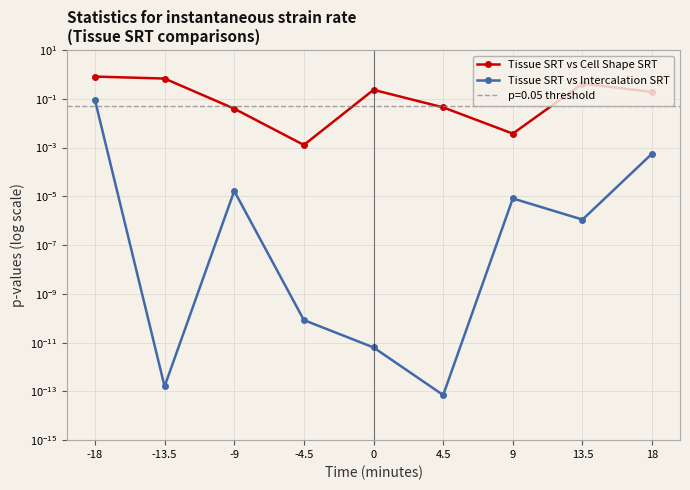

At which category is the sum across all series the highest?

-18